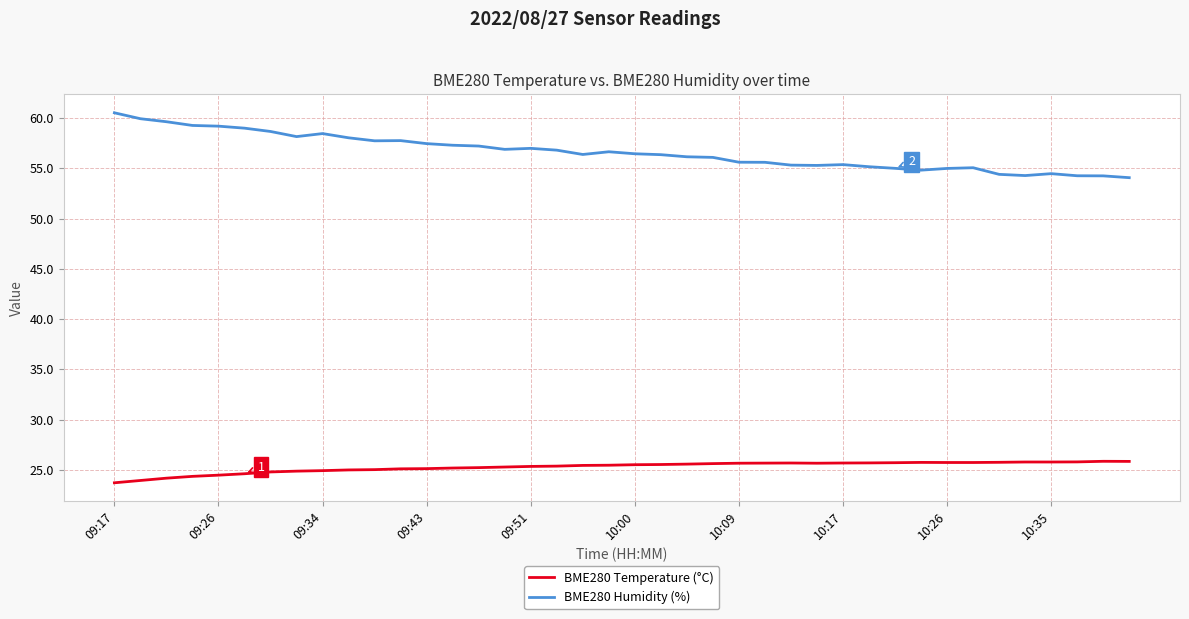

What is the minimum value shown in the chart?

23.7